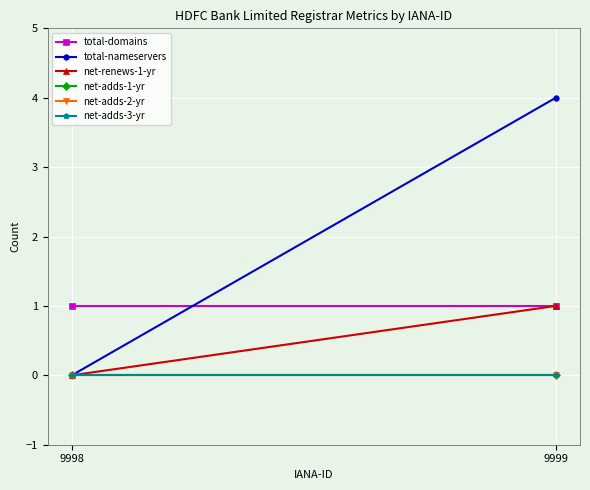

Which category has the lowest value across all series?

9998